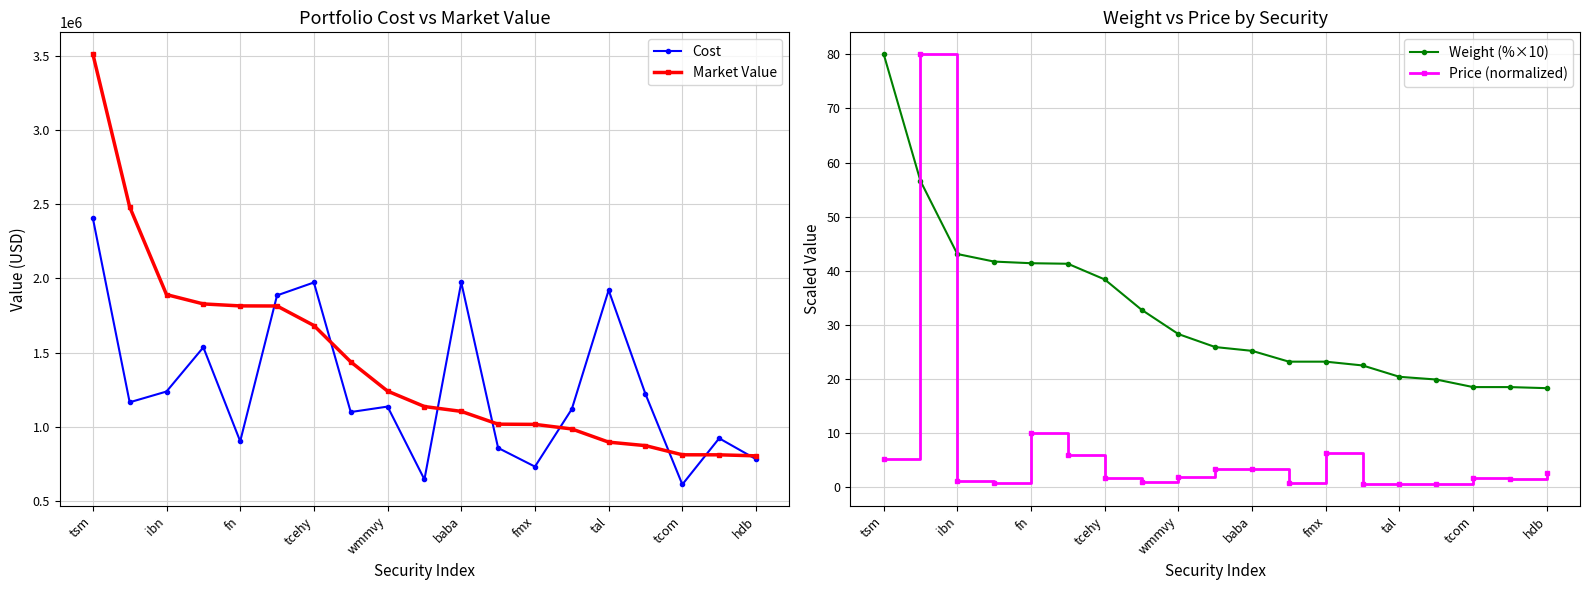

What value does the Market Value series have at tal?

896952.0